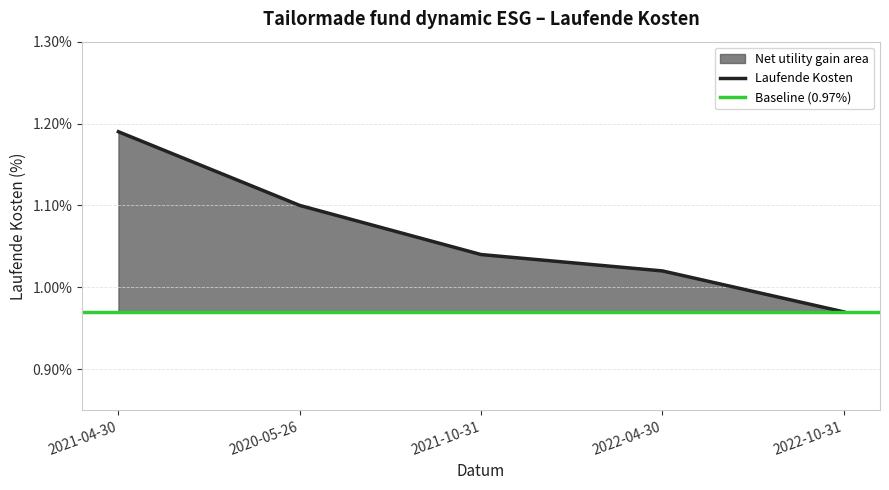

What is the sum of all values?

5.3